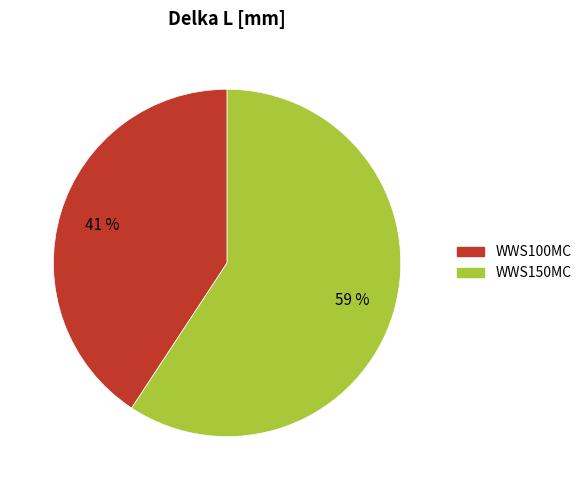

Does WWS100MC represent more than half of the total?

No